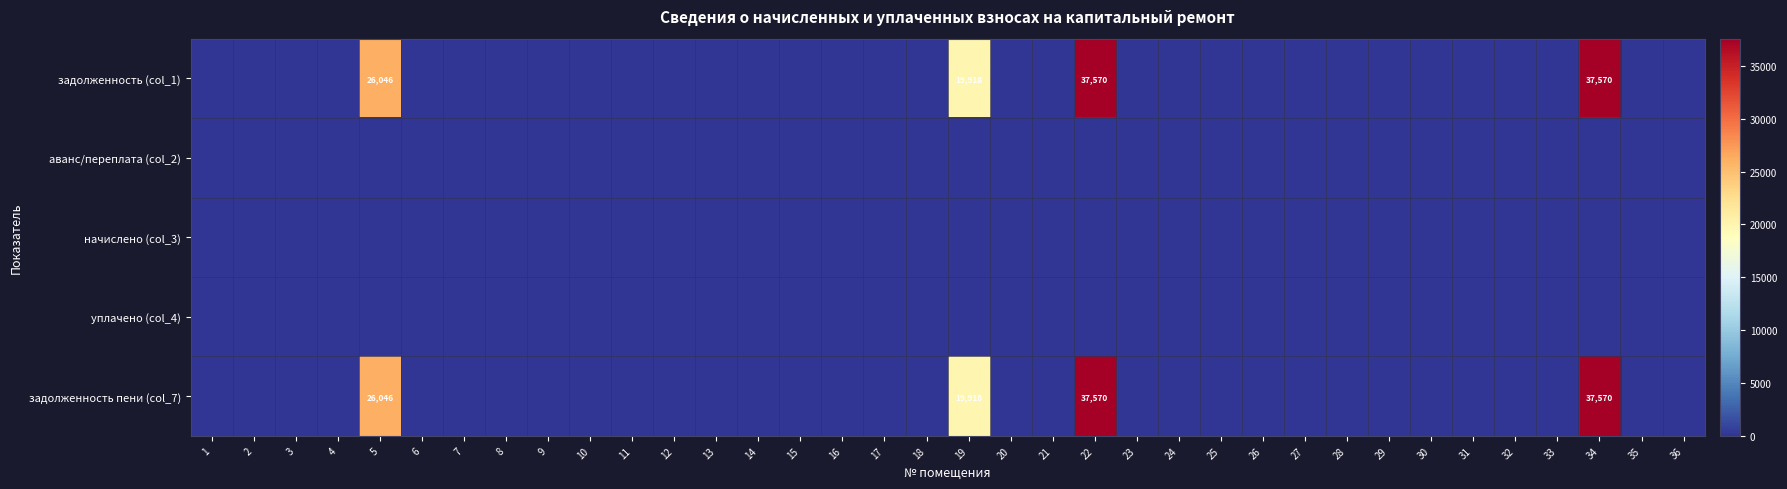

How many data points in задолженность пени (col_7) are above 0?

4